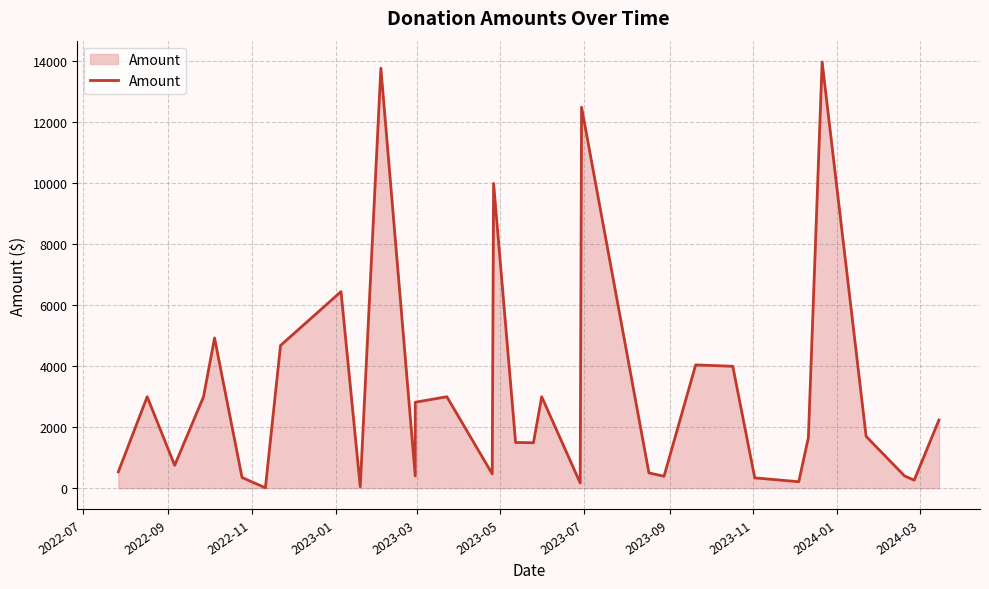

What is the value of the 21st point from the left?

12500.0